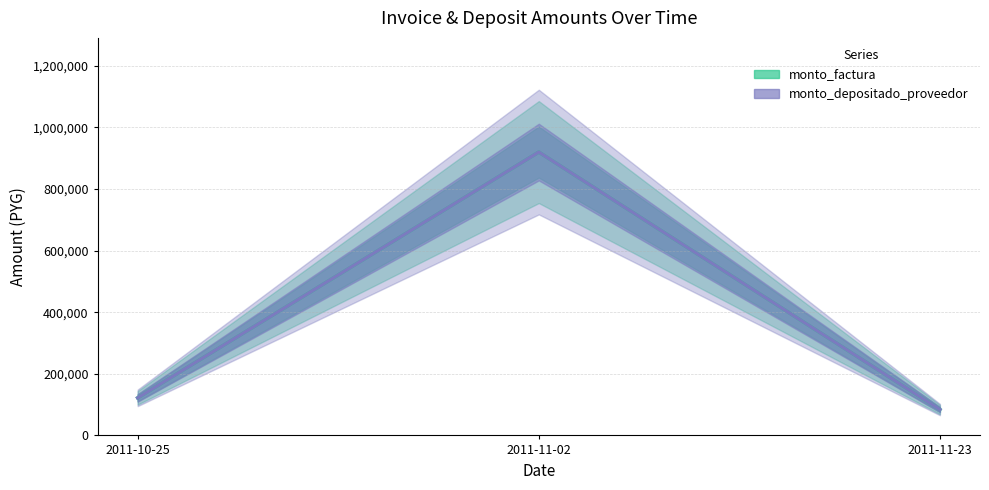

Is the value of monto_depositado_proveedor at 2011-10-25 greater than the value of monto_factura at 2011-11-02?

No